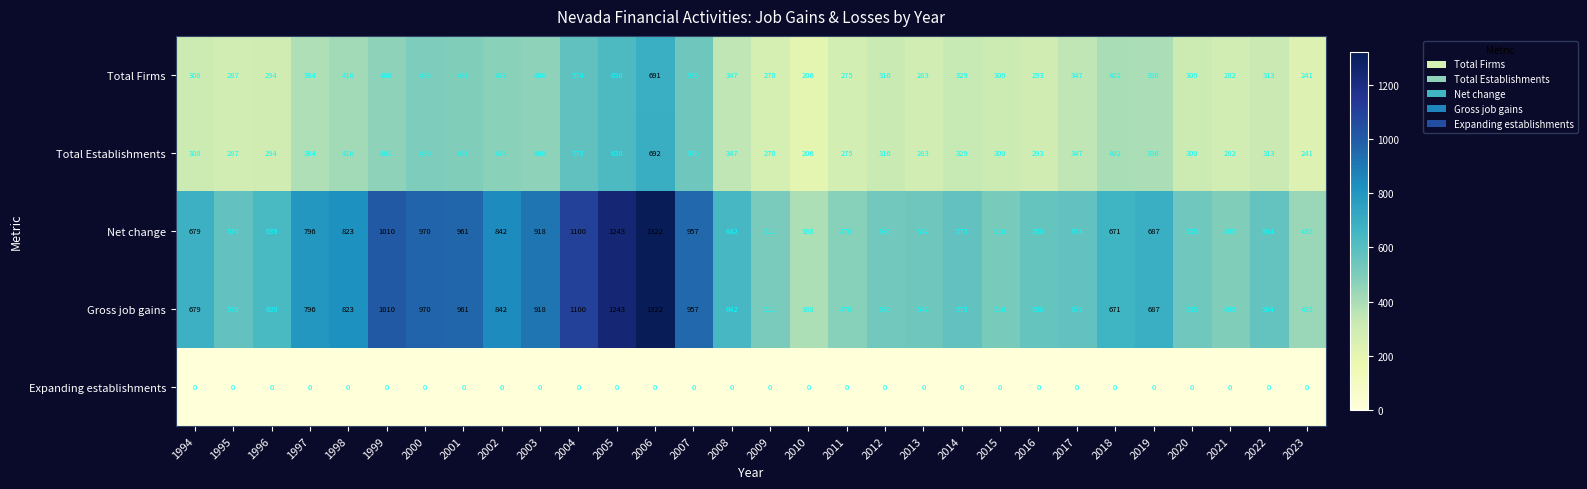

At which label does Gross job gains first exceed 642?

1994